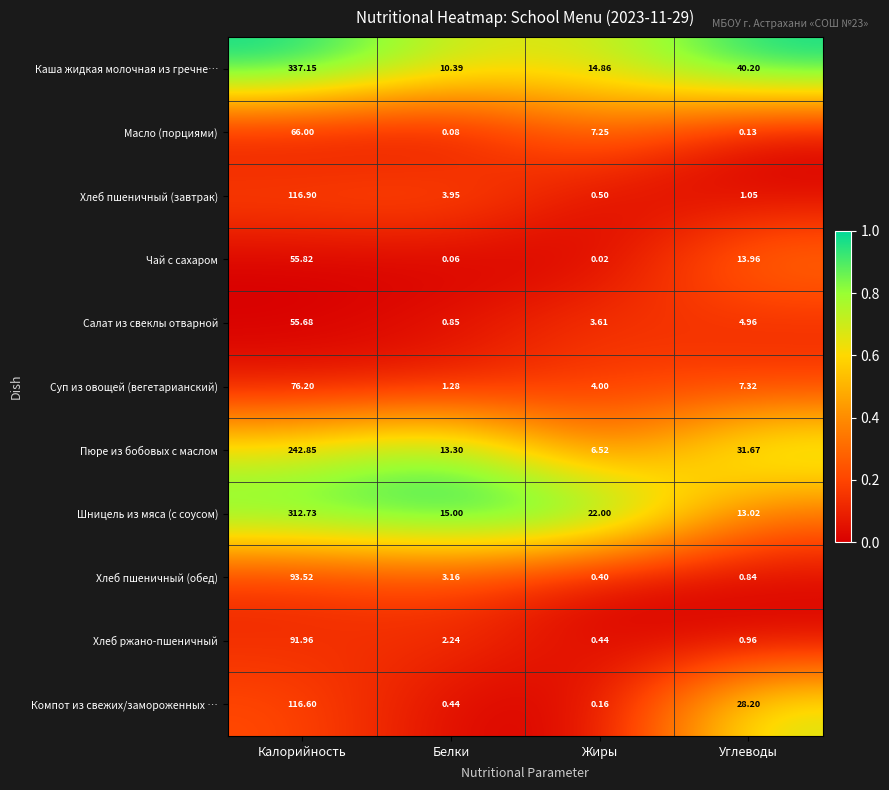

How many data points does each series have?

4